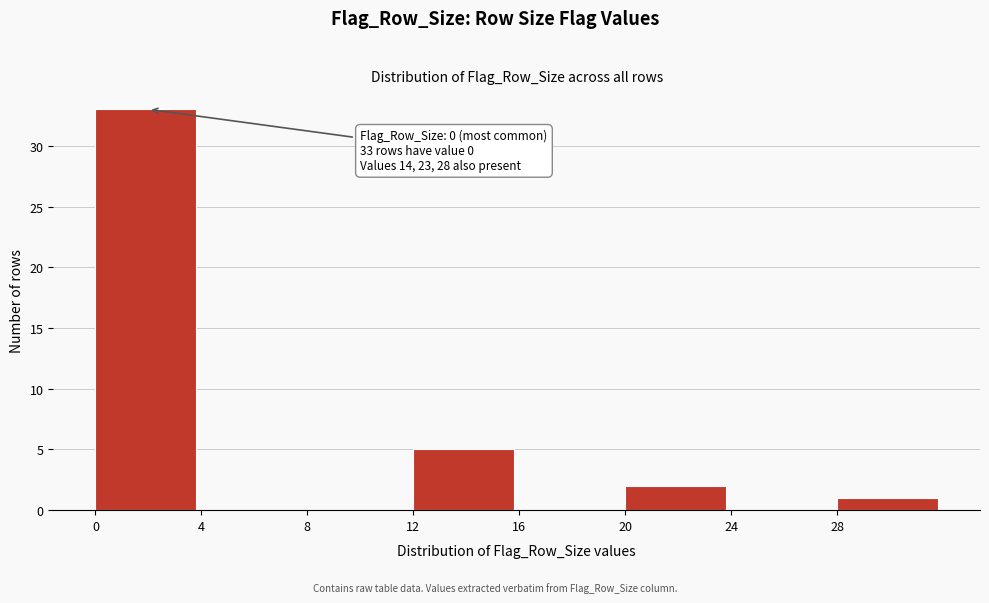

Over which range of the x-axis is the bar tallest?

0 to 4